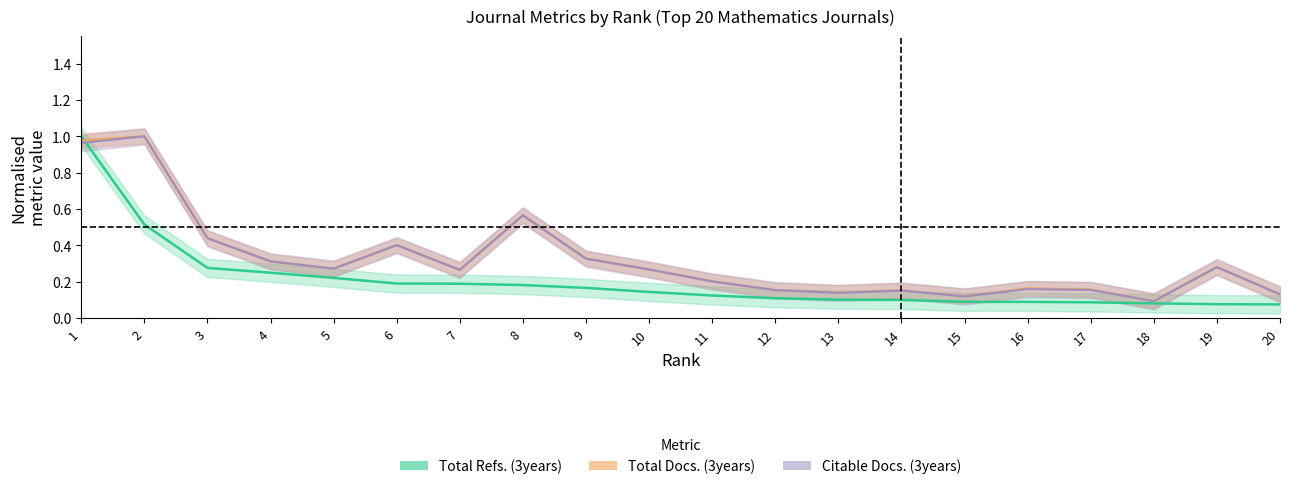

Which category has the highest value across all series?

1